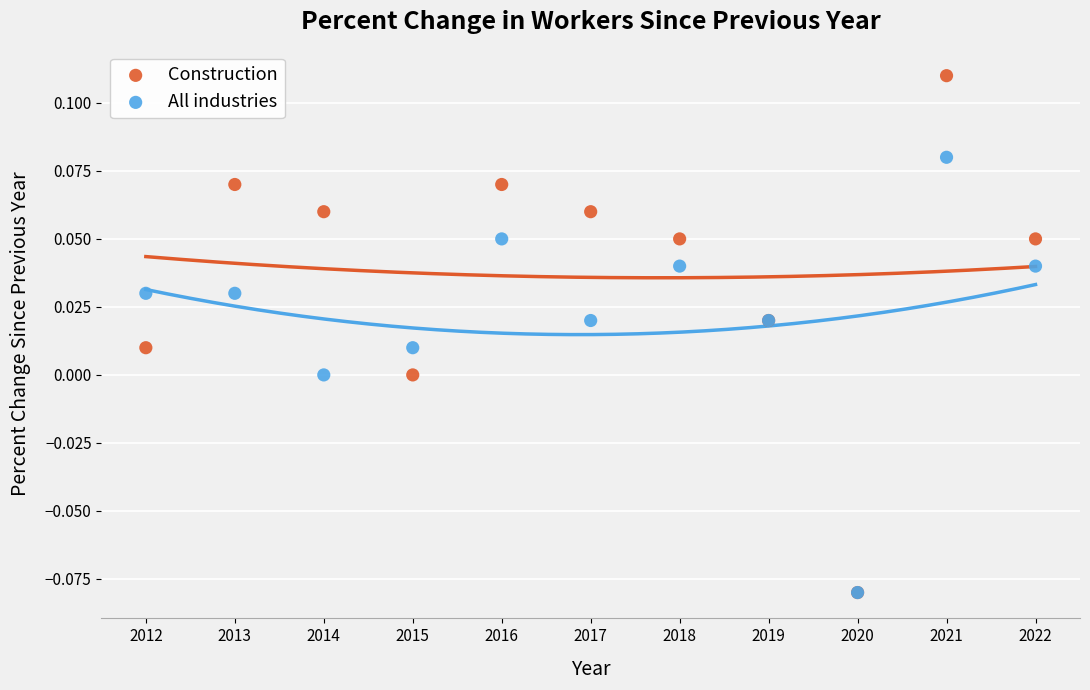

Which series reaches the maximum Y coordinate?

Construction